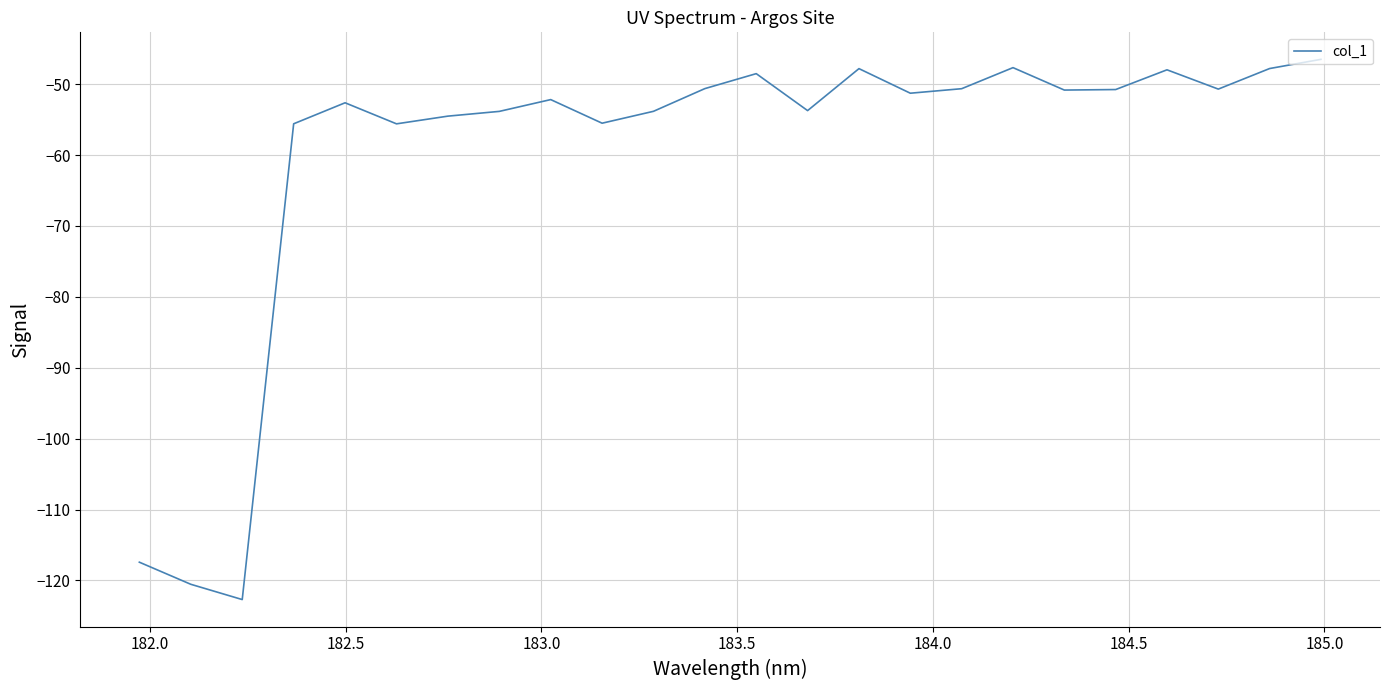

What is the greatest value displayed?

-46.5